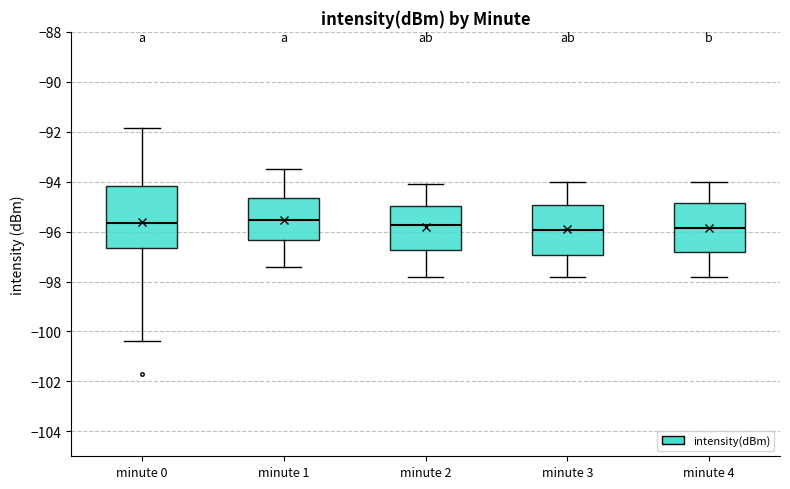

Where does the lower whisker of the box for minute 2 end on the y-axis? The values are not printed on the chart, so give them approximately, as read against the axis.

-97.8